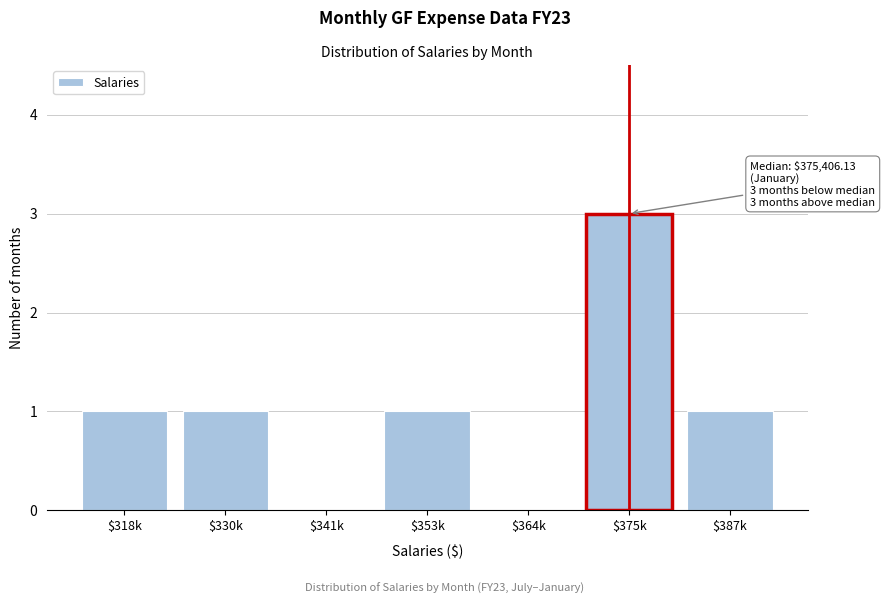

What is the greatest value displayed?

3